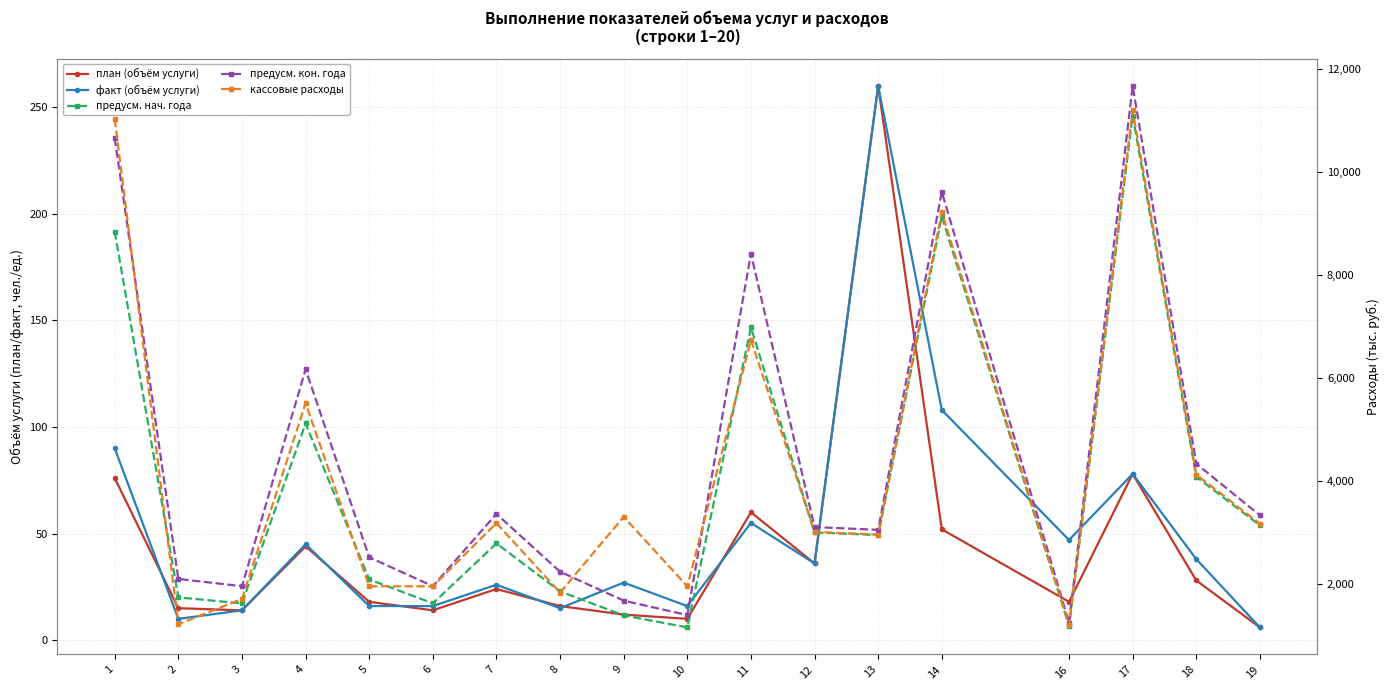

Is this an area chart (filled region under the line)?

No